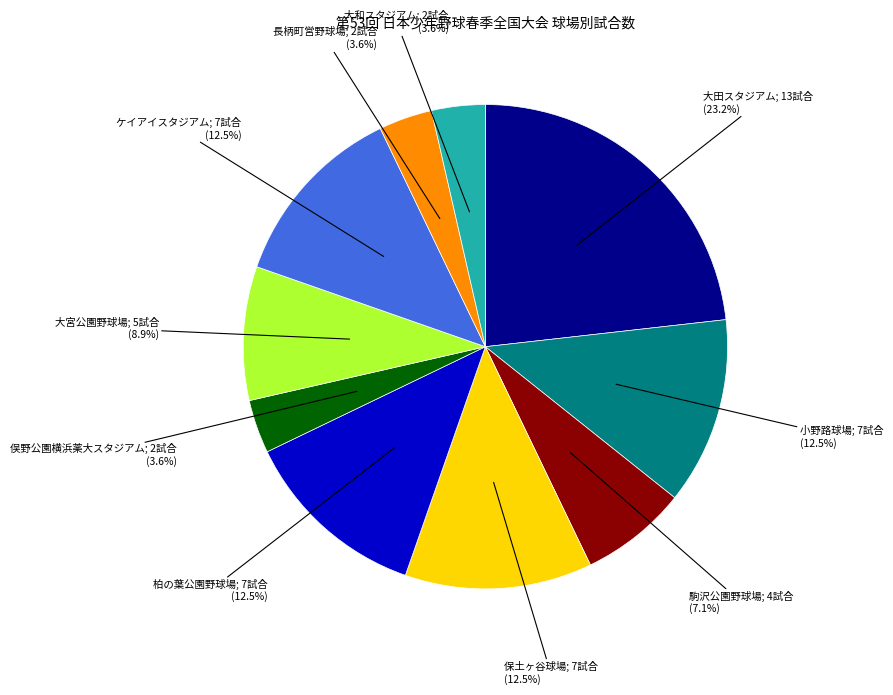

Is there any slice that represents more than half of the pie?

No